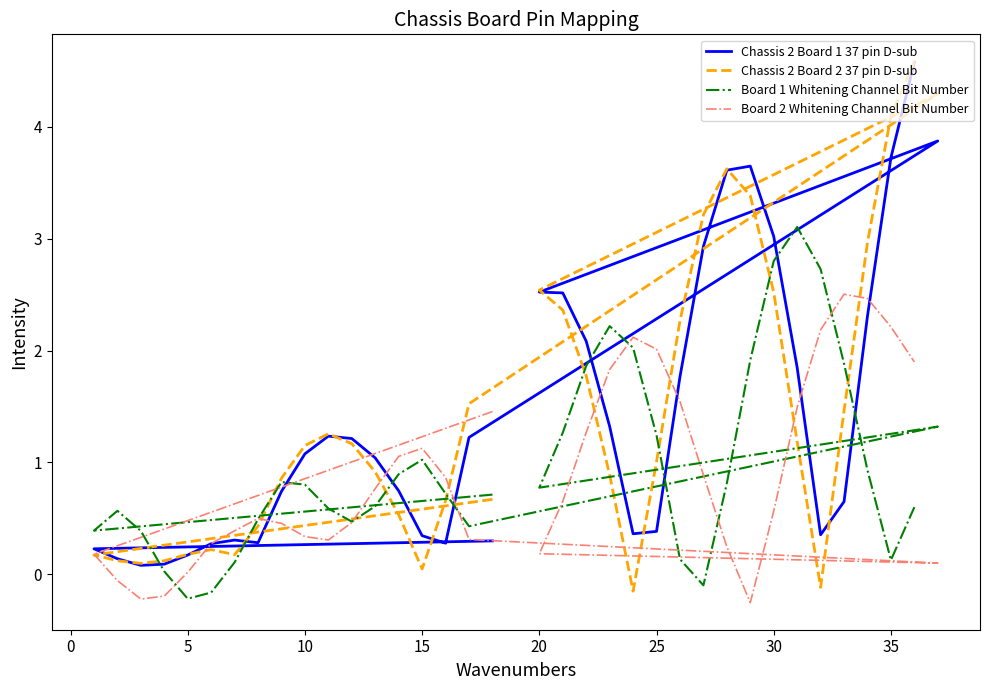

What is the difference between the maximum and second lowest values in the Chassis 2 Board 2 37 pin D-sub series?

4.7